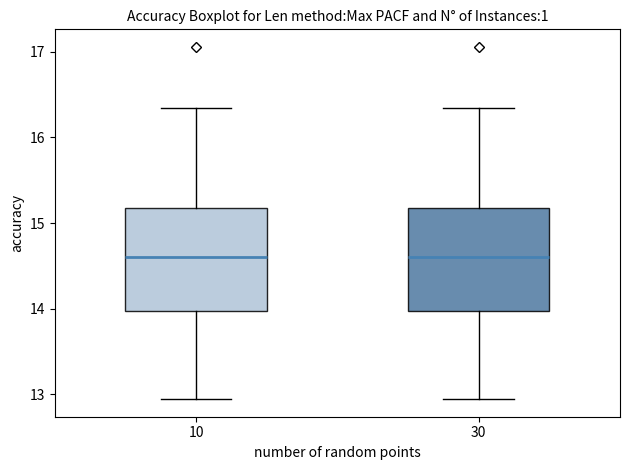

Where does the median line of the box at x = 30 sit on the y-axis? The values are not printed on the chart, so give them approximately, as read against the axis.

14.6